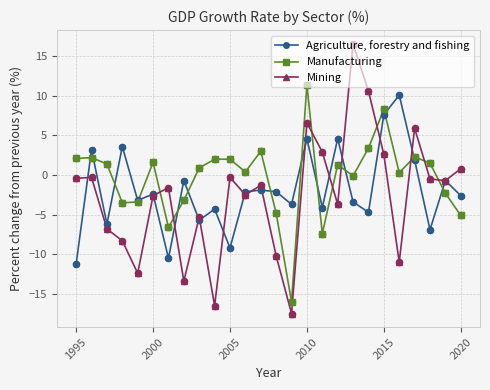

What are all the series names shown in the legend?

Agriculture, forestry and fishing, Manufacturing, Mining